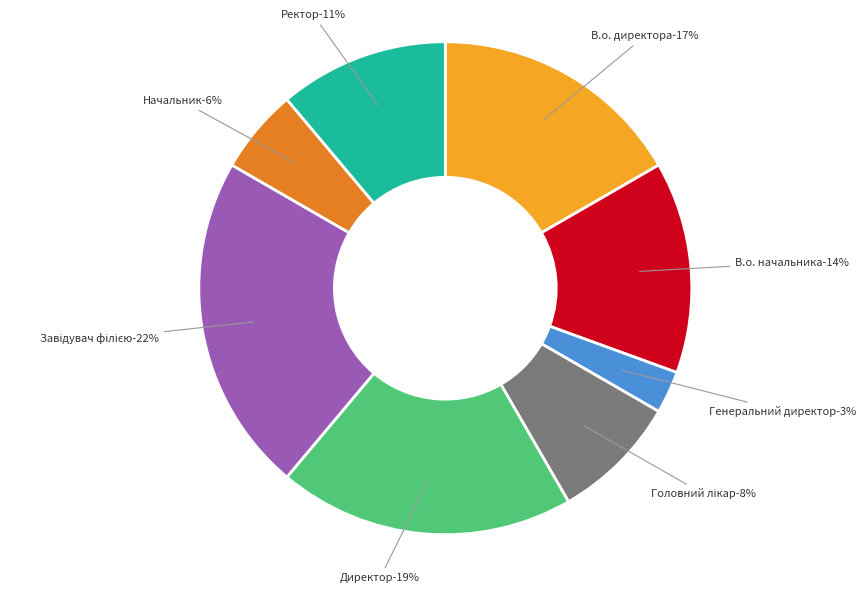

Does В.о. начальника account for over 50% of the chart?

No